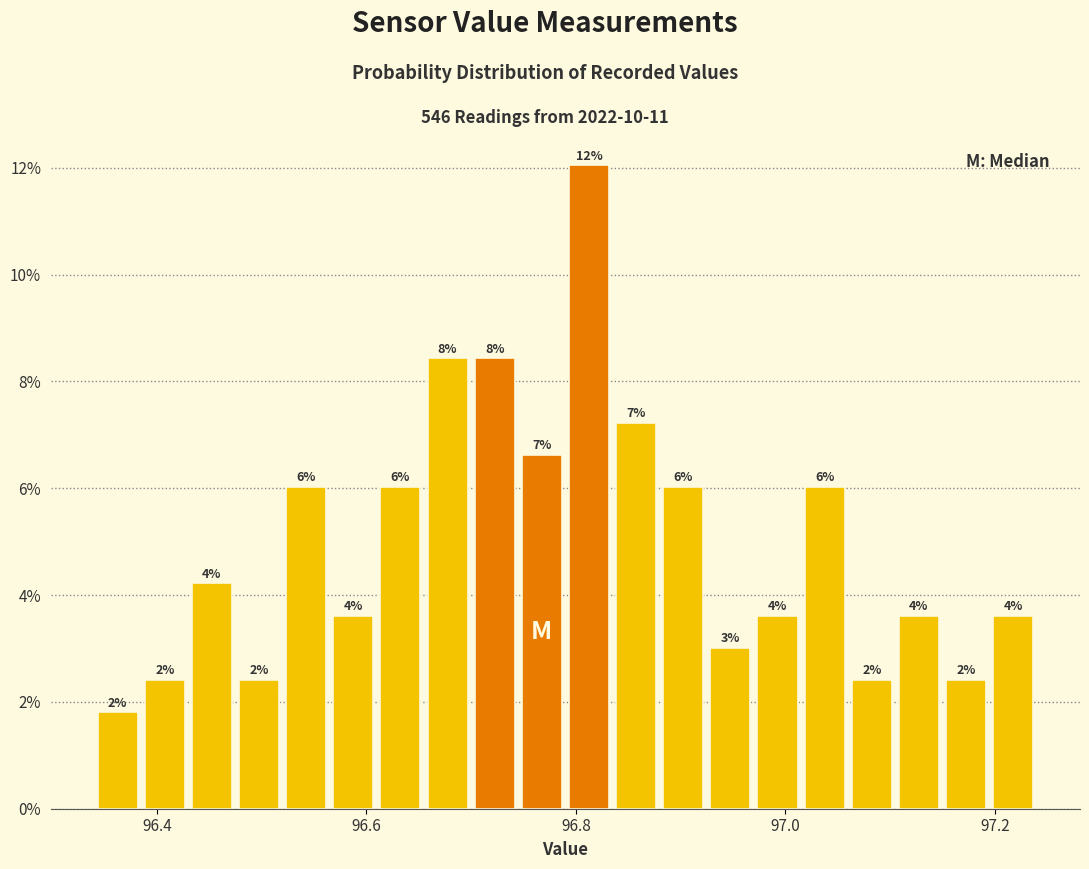

Around what value on the x-axis is the tallest bar? Give the approximate position of its centre, as read against the axis.

96.82